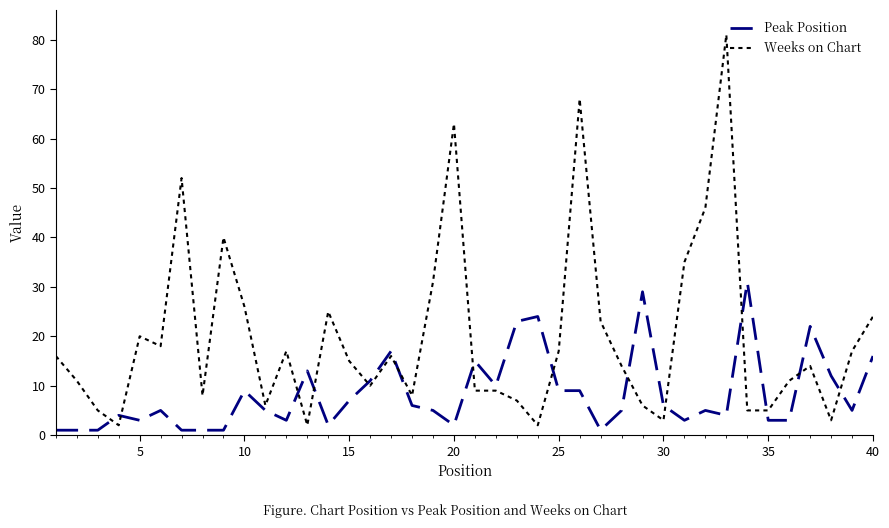

What is the highest value of the Peak Position series?

31